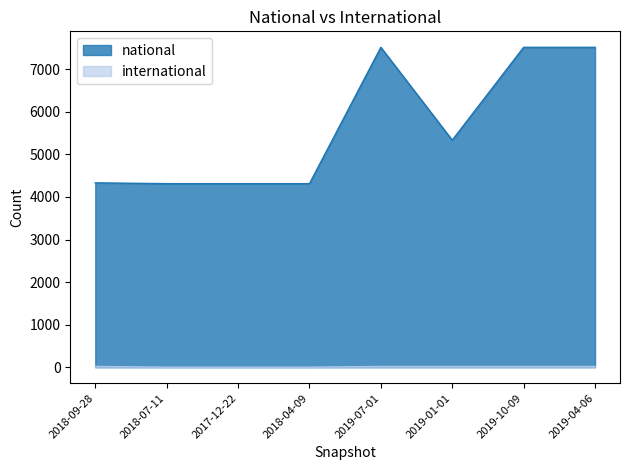

Between 2017-12-22 and 2019-01-01, which is larger?

2019-01-01